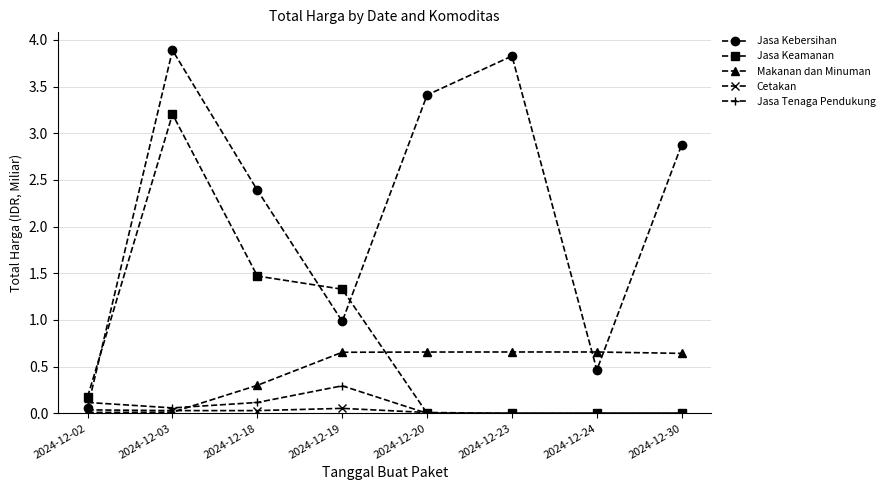

Rank the series by their maximum value, from lowest to highest.

Cetakan, Jasa Tenaga Pendukung, Makanan dan Minuman, Jasa Keamanan, Jasa Kebersihan